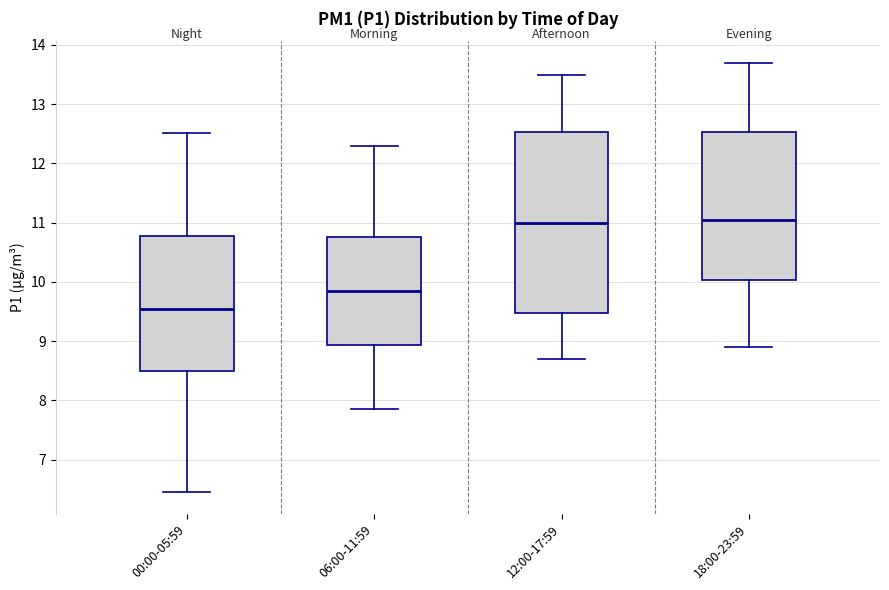

Reading left to right, transcribe this box plot: for each box, give where its median line is, the range the box spans, and where its two whiskers end, as read against the y-axis. The values are not printed on the chart, so give them approximately, as read against the axis.

00:00-05:59: median 9.5, box 8.5 to 10.8, whiskers 6.5 to 12.5
06:00-11:59: median 9.9, box 8.9 to 10.8, whiskers 7.9 to 12.3
12:00-17:59: median 11.0, box 9.5 to 12.5, whiskers 8.7 to 13.5
18:00-23:59: median 11.1, box 10.0 to 12.5, whiskers 8.9 to 13.7